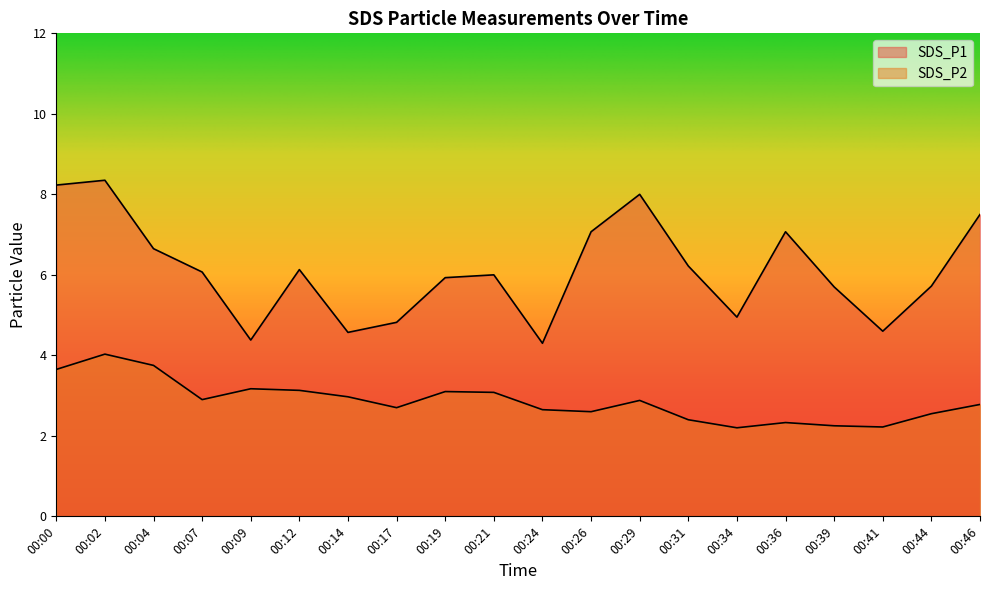

List the series in order of their overall mean, highest first.

SDS_P1, SDS_P2